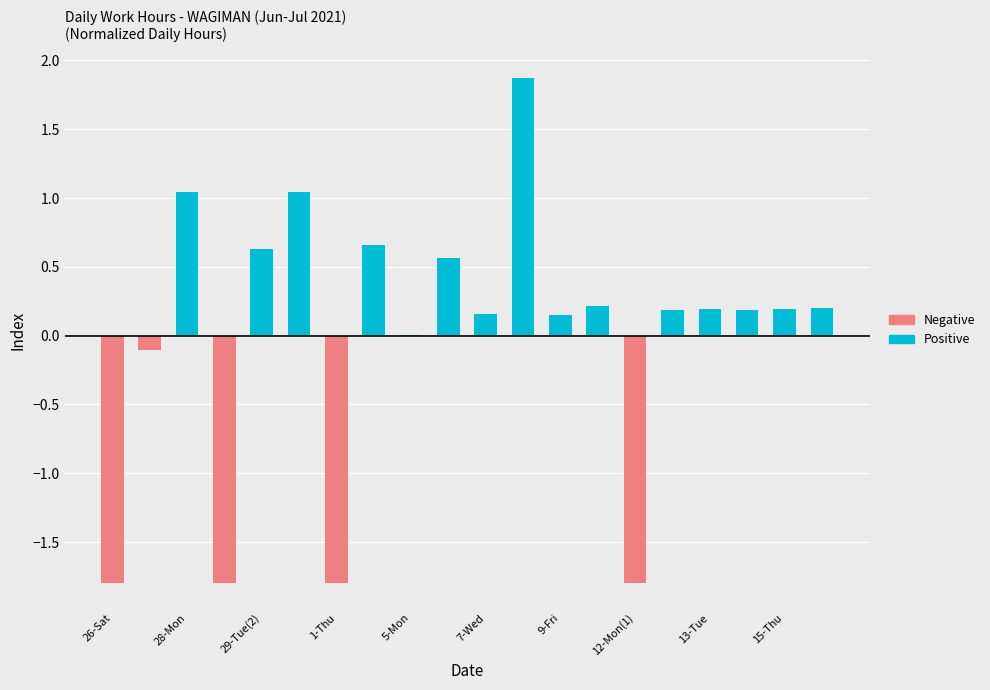

What is the difference between the highest and lowest values at 1-Thu?

1.8